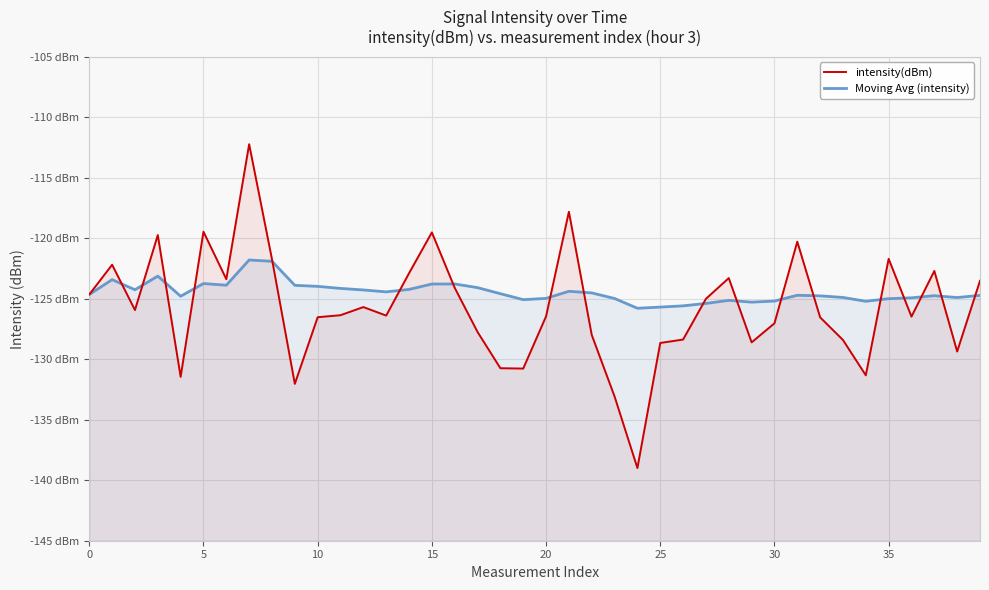

Is it true that Moving Avg (intensity) equals -125.6 at 26?

True